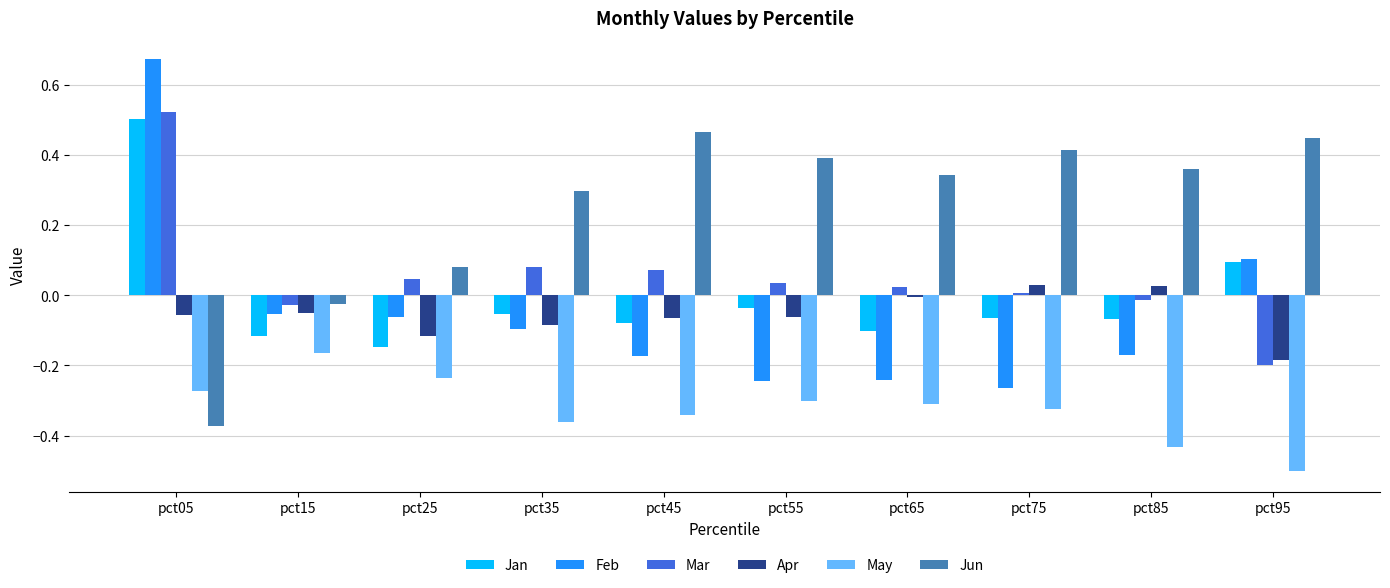

Between pct05 and pct75, which series saw the biggest shift?

Feb